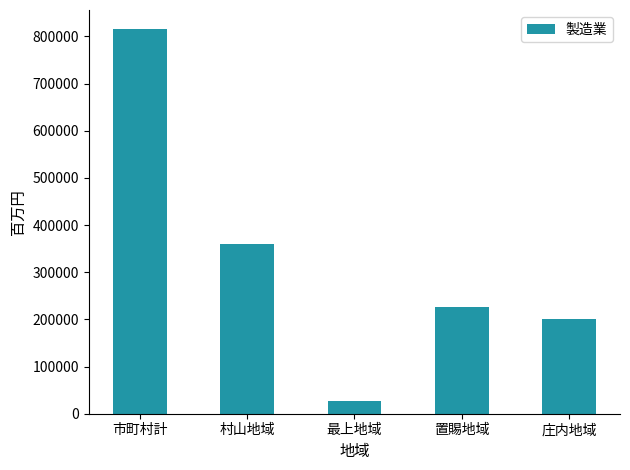

What is the change in value from 最上地域 to 庄内地域?

+173906